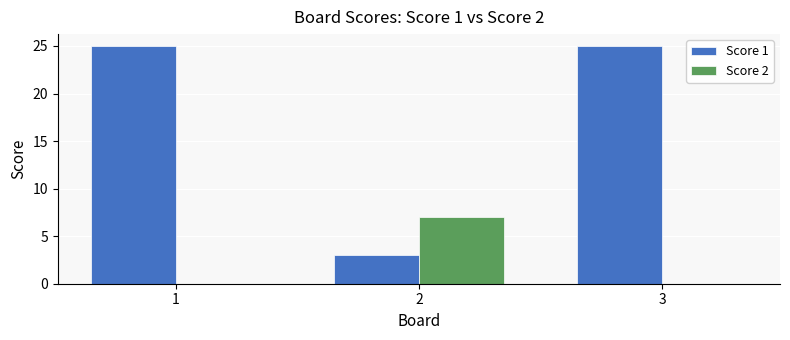

What are all the series names shown in the legend?

Score 1, Score 2